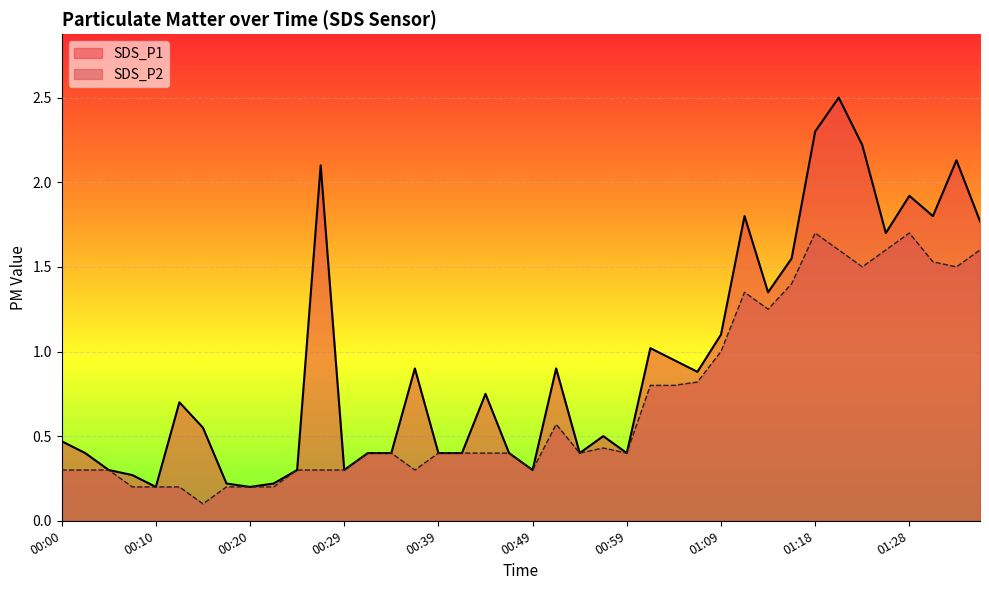

Does the chart display data point markers on the line(s)?

No